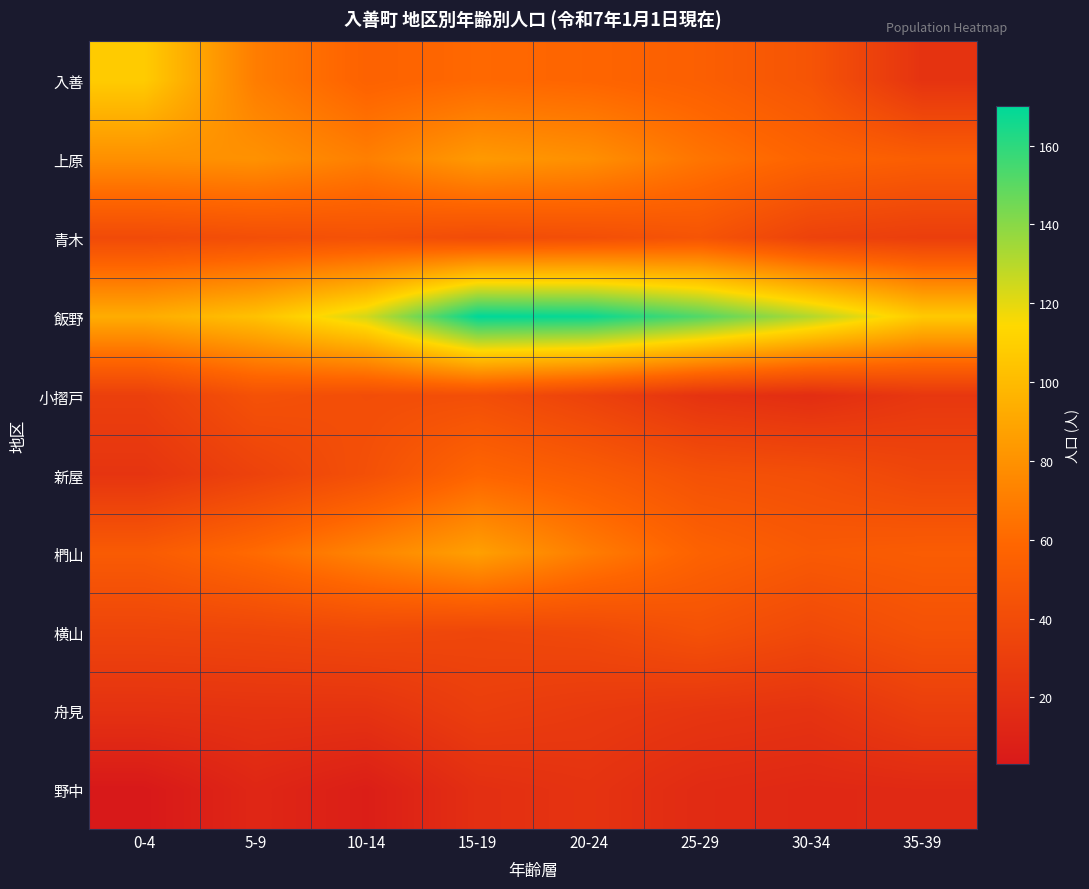

Which category has the highest value across all series?

15-19